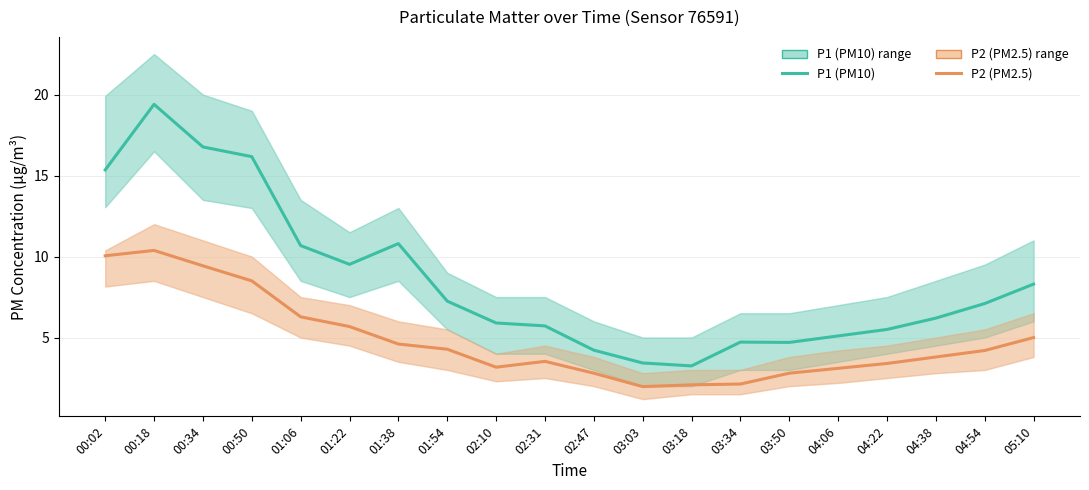

How many data points does each series have?

20